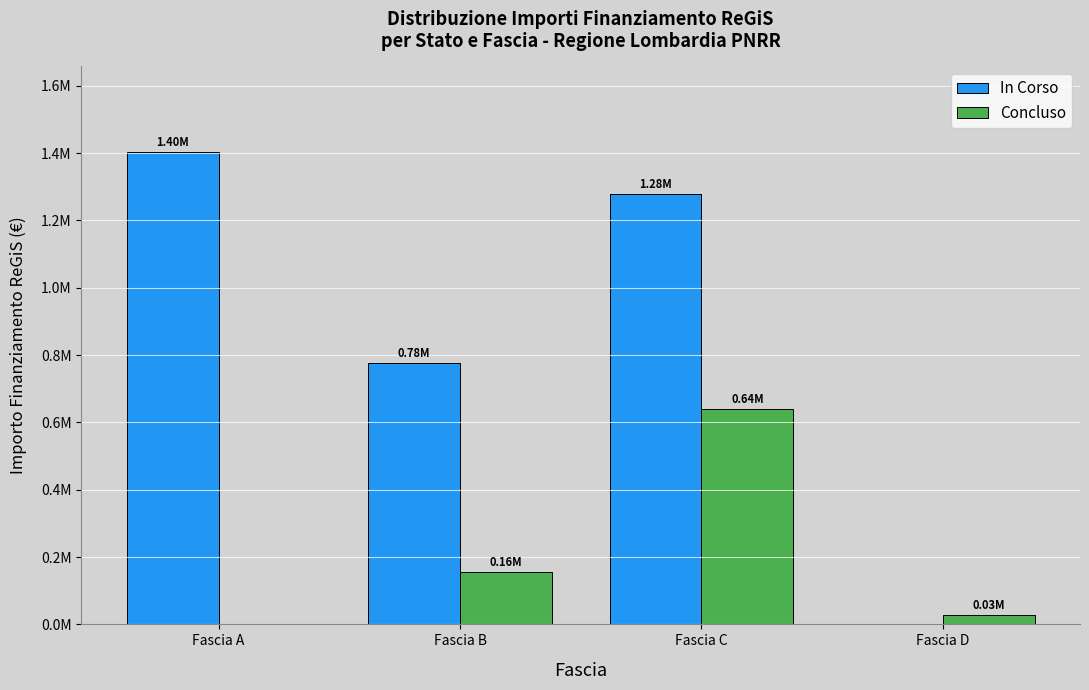

Rank the series by their average value, from highest to lowest.

In Corso, Concluso